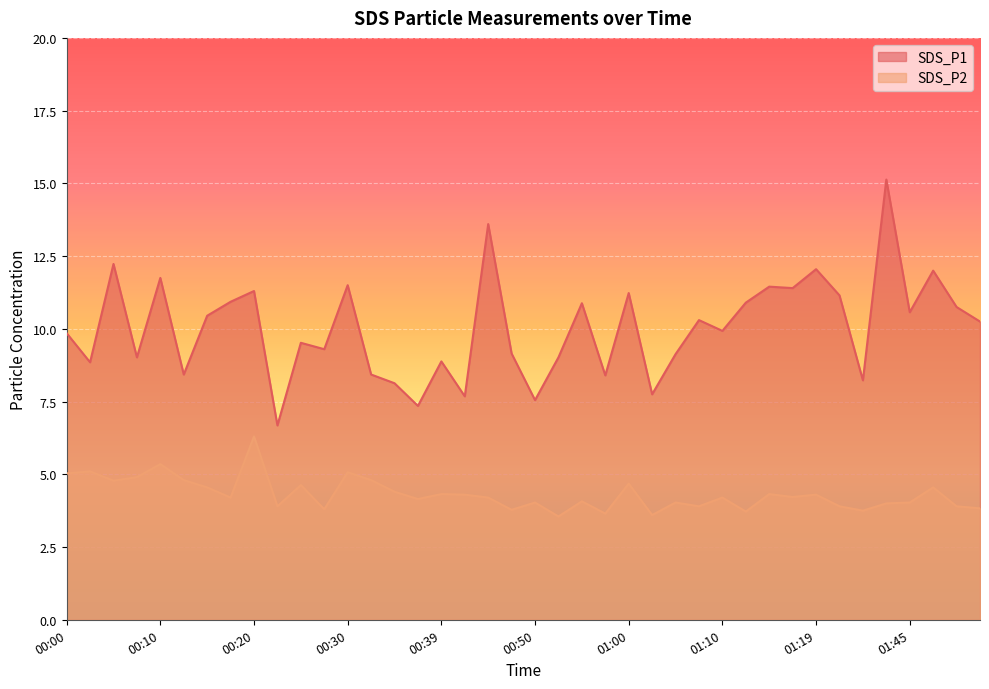

At which label is SDS_P1 closest to 10?

01:10